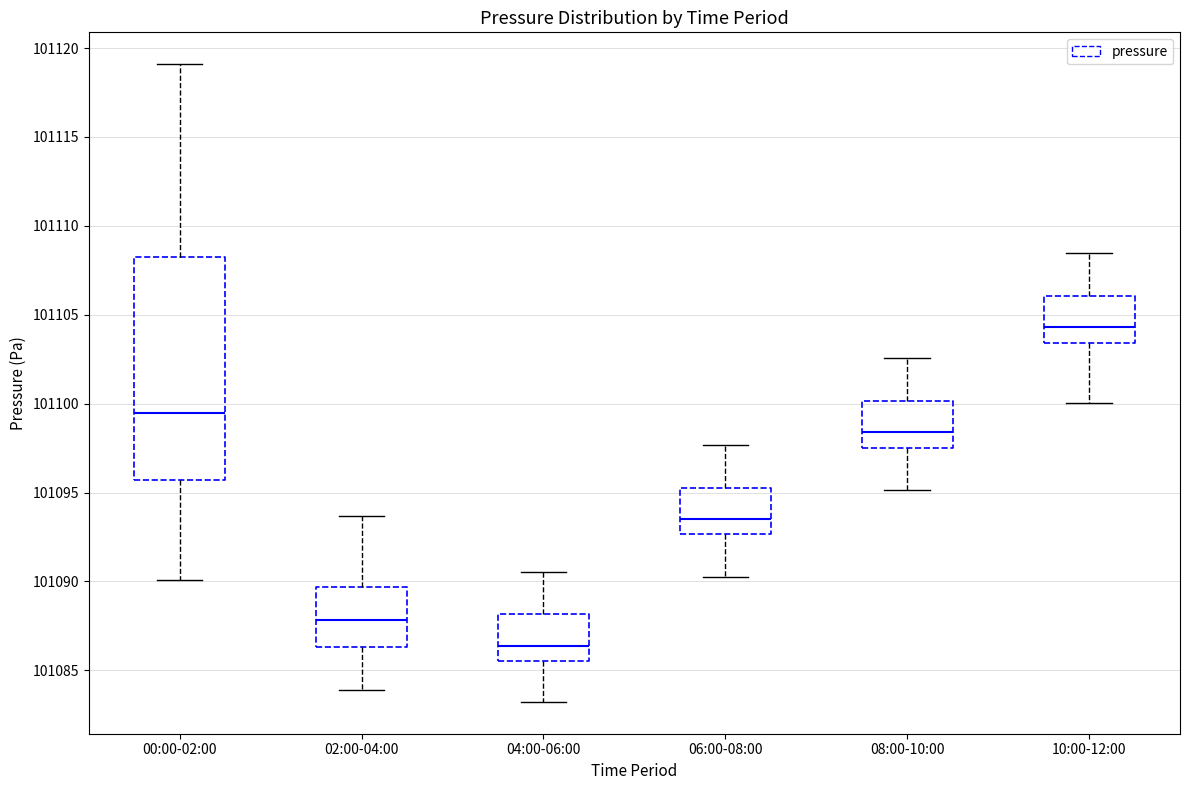

Comparing the boxes themselves (not the whiskers), which one is the tallest?

00:00-02:00